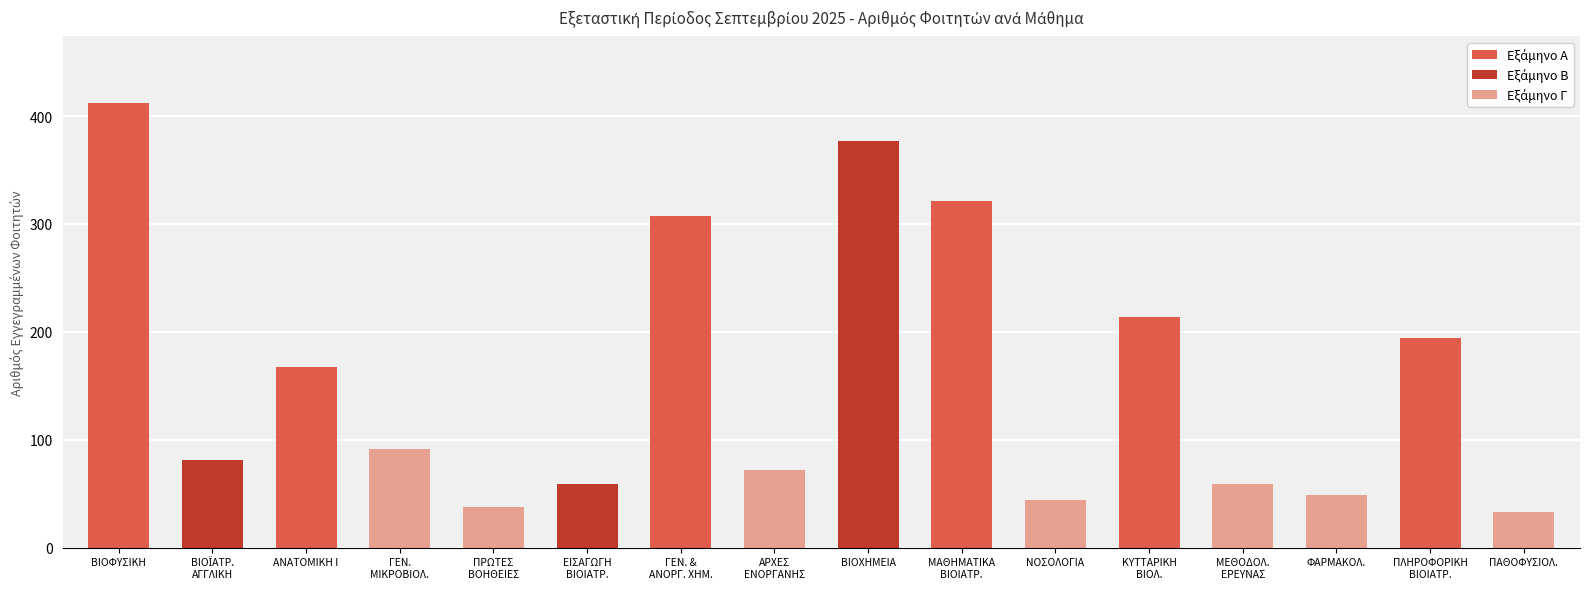

List the labels in order of value, largest first.

ΒΙΟΦΥΣΙΚΗ, ΒΙΟΧΗΜΕΙΑ, ΜΑΘΗΜΑΤΙΚΑ ΒΙΟΙΑΤΡ., ΓΕΝ. & ΑΝΟΡΓ. ΧΗΜ., ΚΥΤΤΑΡΙΚΗ ΒΙΟΛ., ΠΛΗΡΟΦΟΡΙΚΗ ΒΙΟΙΑΤΡ., ΑΝΑΤΟΜΙΚΗ Ι, ΓΕΝ. ΜΙΚΡΟΒΙΟΛ., ΒΙΟΪΑΤΡ. ΑΓΓΛΙΚΗ, ΑΡΧΕΣ ΕΝΟΡΓΑΝΗΣ, ΕΙΣΑΓΩΓΗ ΒΙΟΙΑΤΡ., ΜΕΘΟΔΟΛ. ΕΡΕΥΝΑΣ, ΦΑΡΜΑΚΟΛ., ΝΟΣΟΛΟΓΙΑ, ΠΡΩΤΕΣ ΒΟΗΘΕΙΕΣ, ΠΑΘΟΦΥΣΙΟΛ.